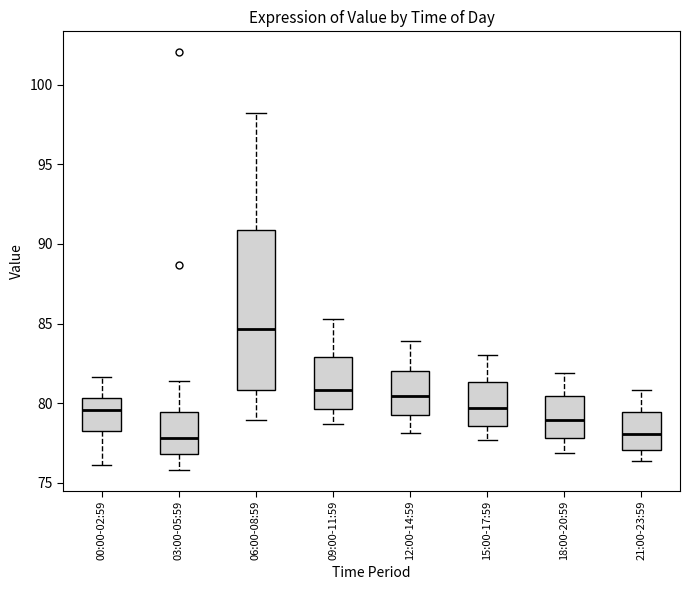

Comparing the boxes themselves (not the whiskers), which one is the tallest?

06:00-08:59